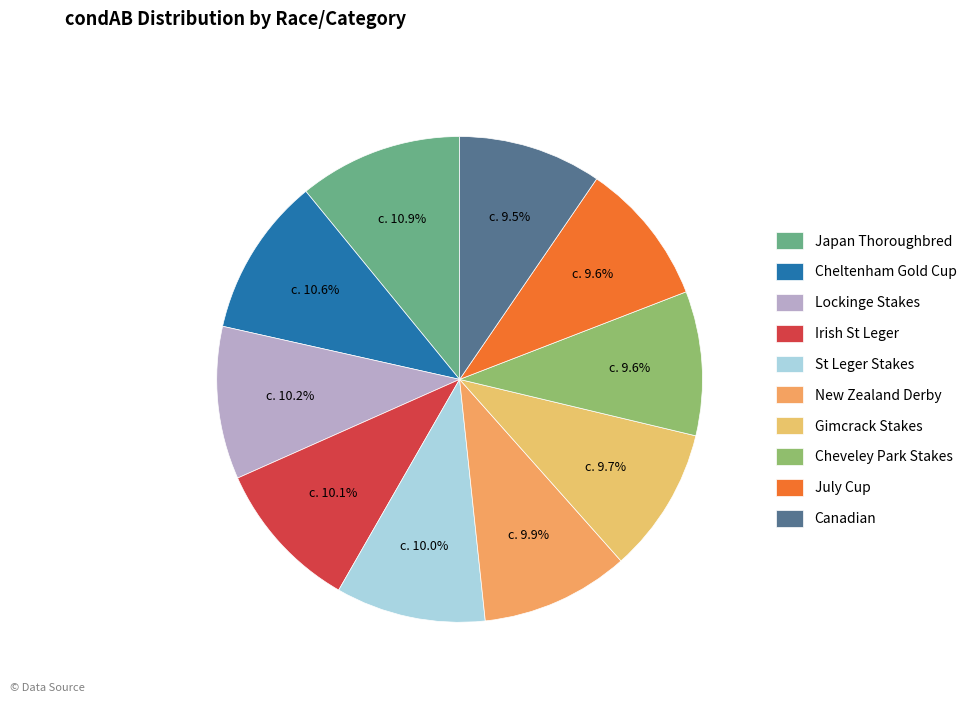

True or false: Irish St Leger accounts for 21% of the total.

False